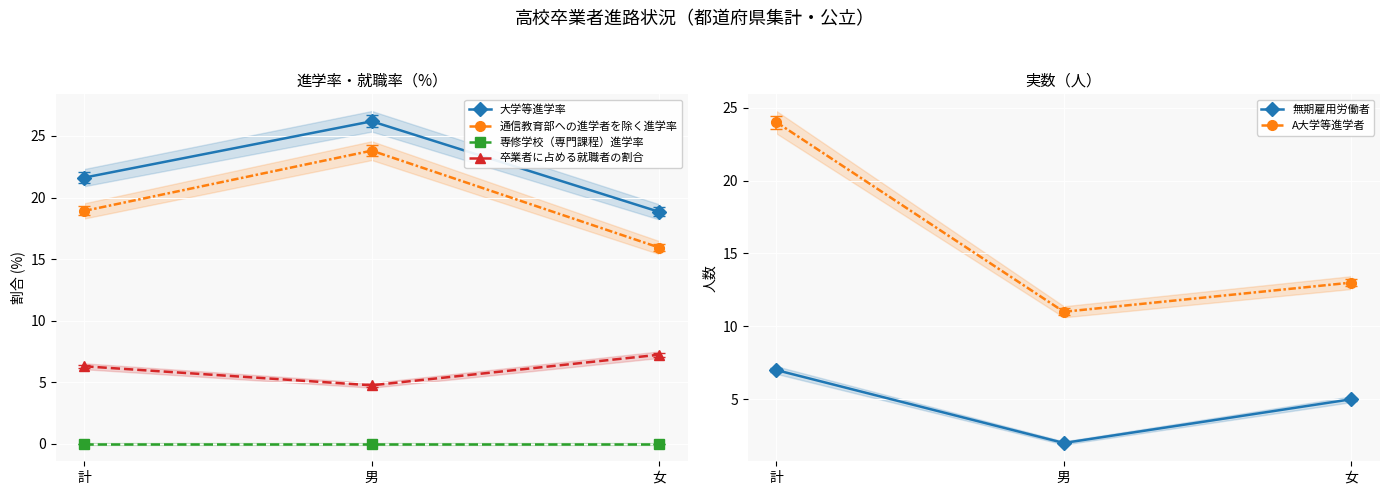

Is the value of 大学等進学率 at 計 greater than the value of 卒業者に占める就職者の割合 at 女?

Yes